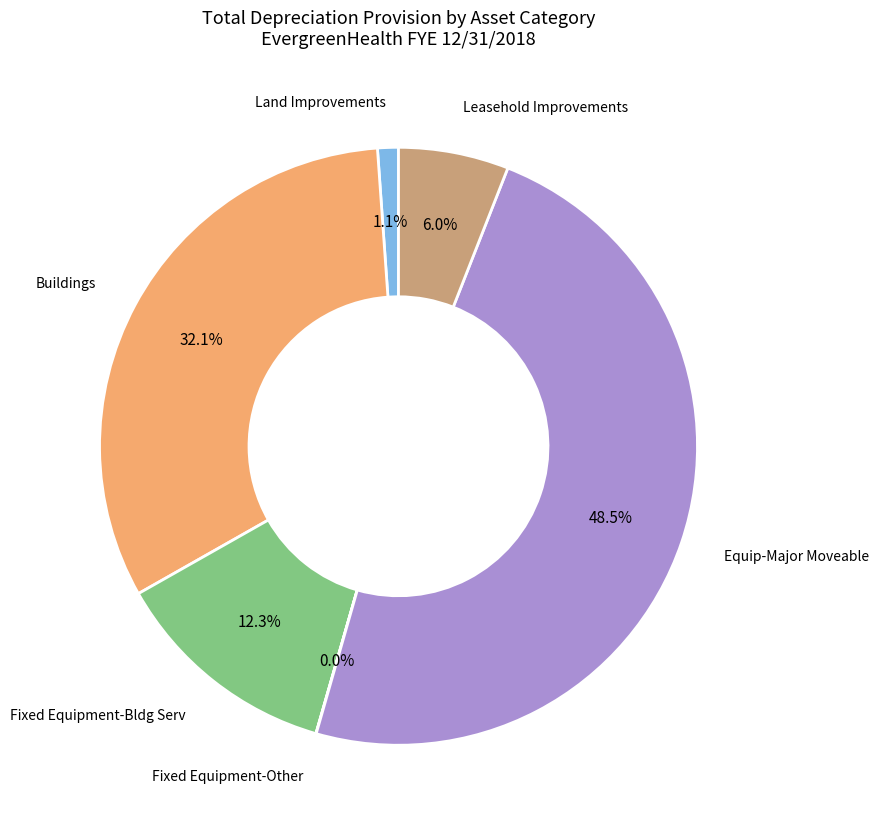

Does any single category account for the majority?

No